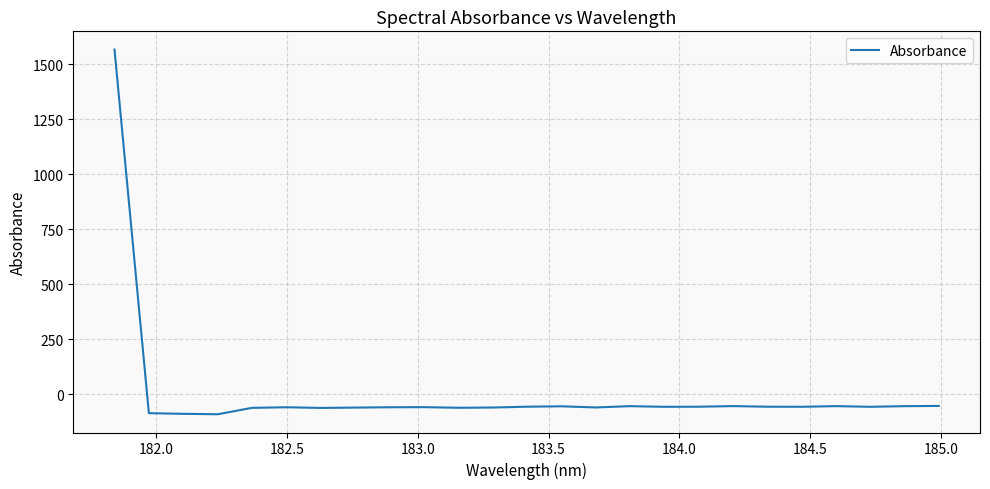

What is the difference between the maximum and second lowest values?

1655.5